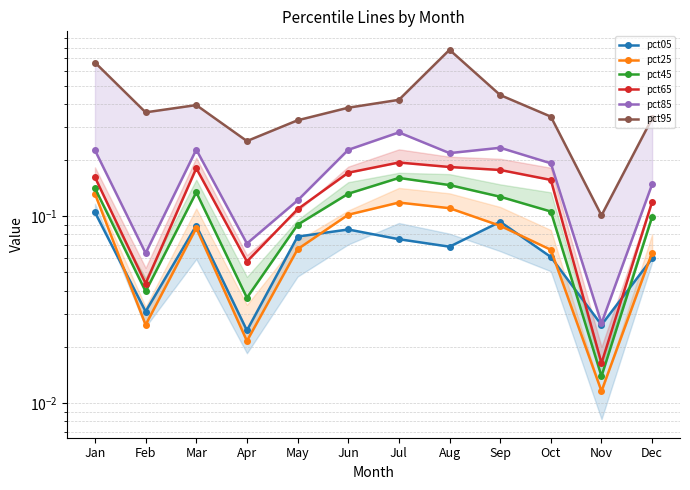

Rank the series at Oct from lowest to highest value.

pct05, pct25, pct45, pct65, pct85, pct95